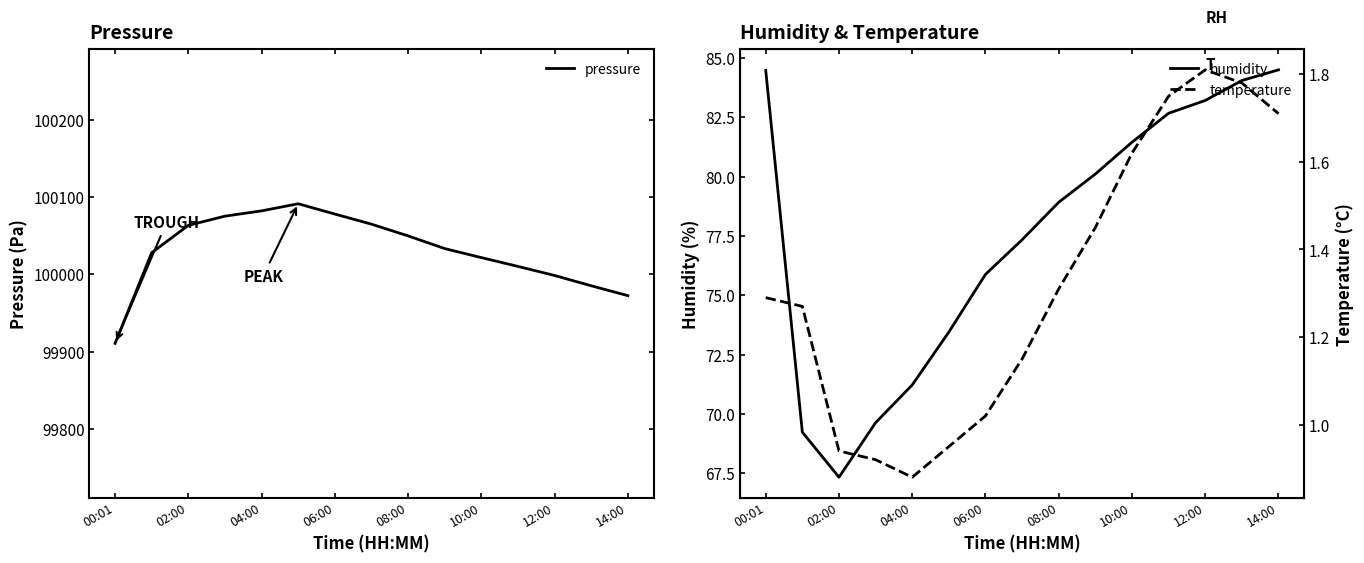

Which category has the lowest value in the pressure series?

00:01